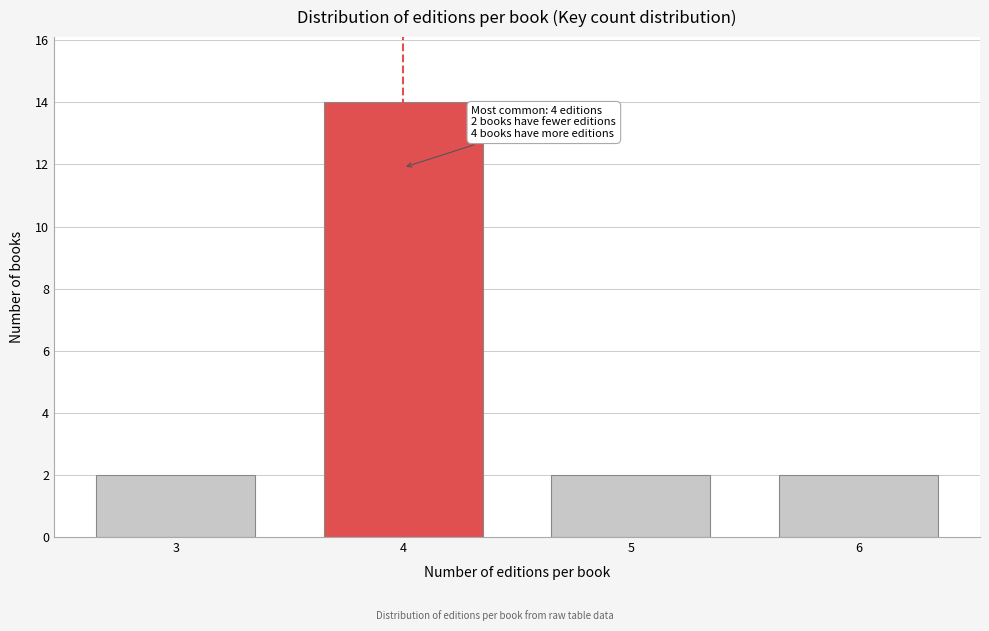

Reading left to right, transcribe all the data shown in this chart.

3=2	4=14	5=2	6=2